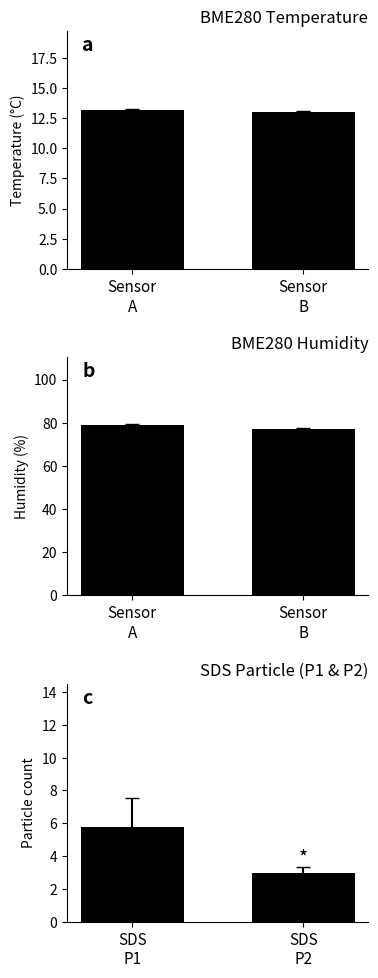

What is the greatest value displayed?

78.8